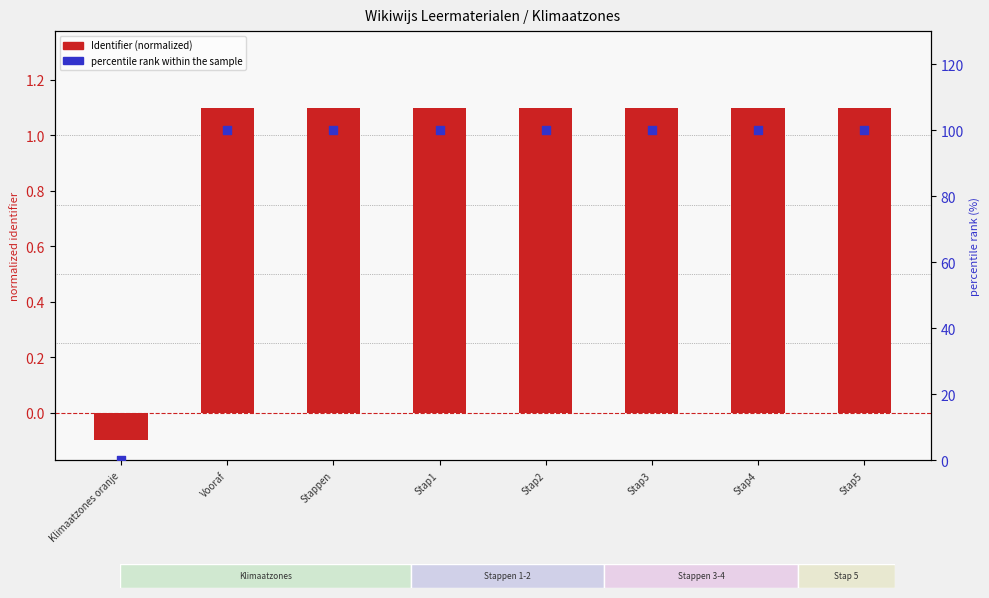

What is the total value across all series at Stap1?

101.1